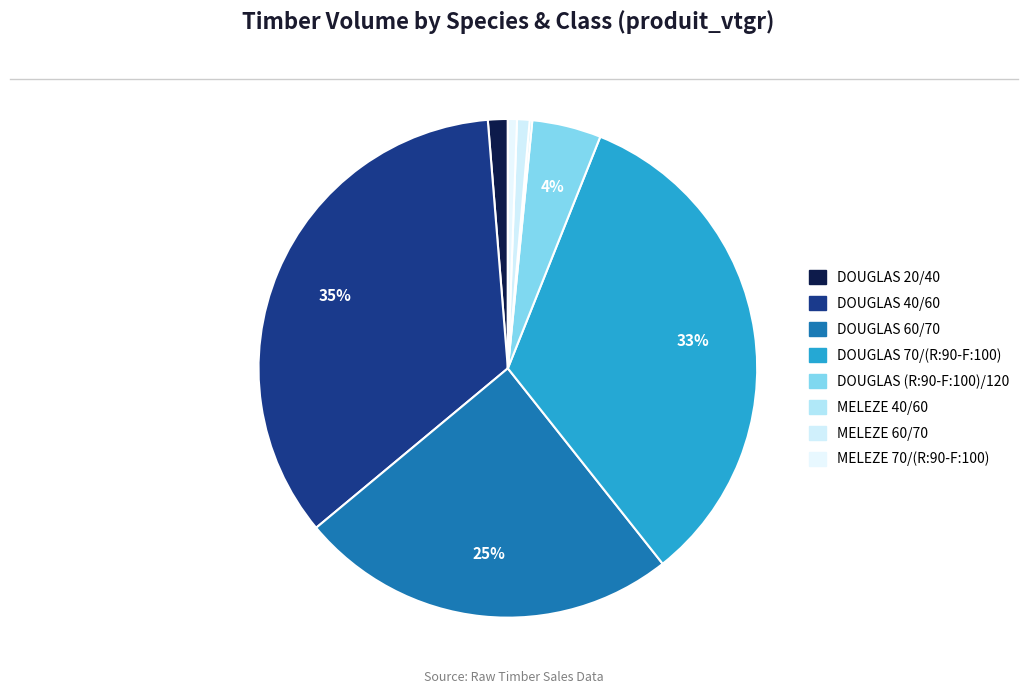

Which has a higher value, MELEZE 60/70 or MELEZE 40/60?

MELEZE 60/70